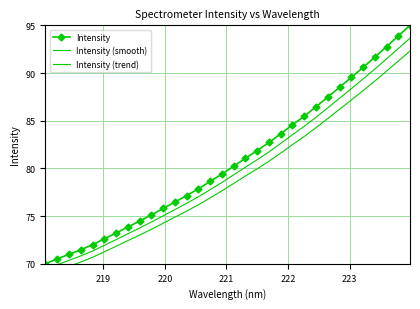

What is the highest value of the Intensity series?

95.0